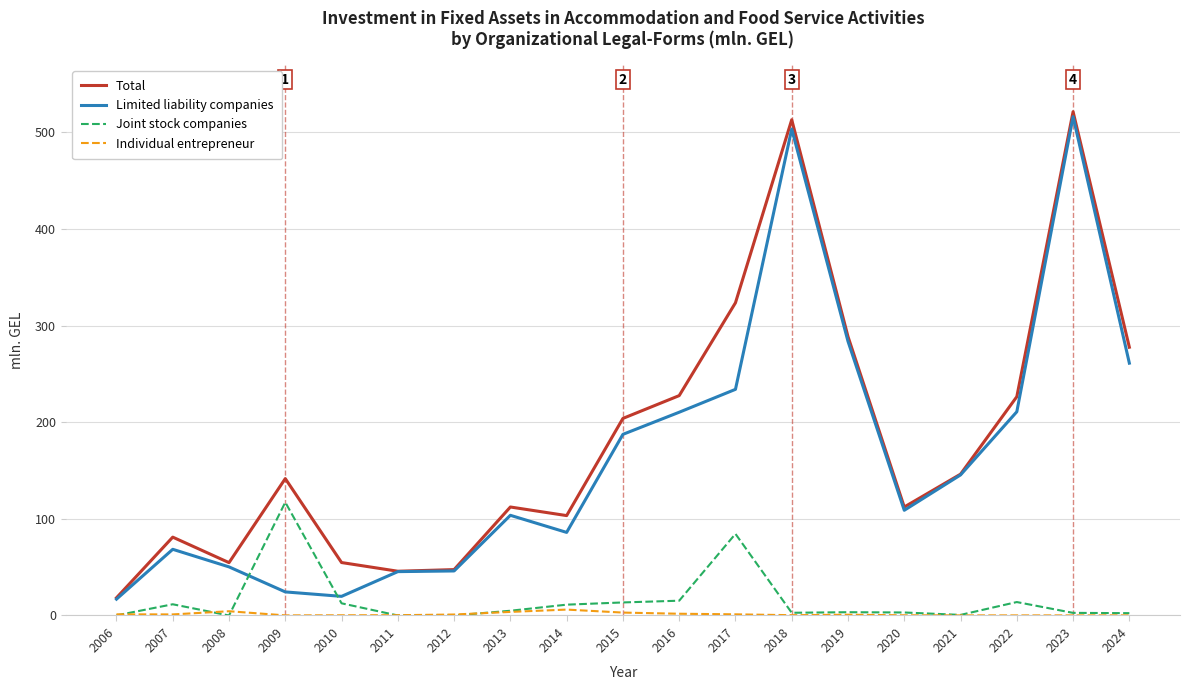

Which series changed the most between 2014 and 2015?

Limited liability companies